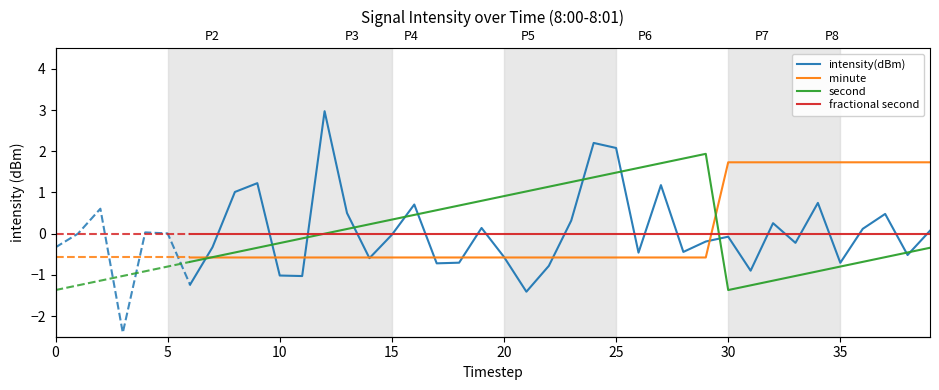

Does the chart have visible grid lines?

No